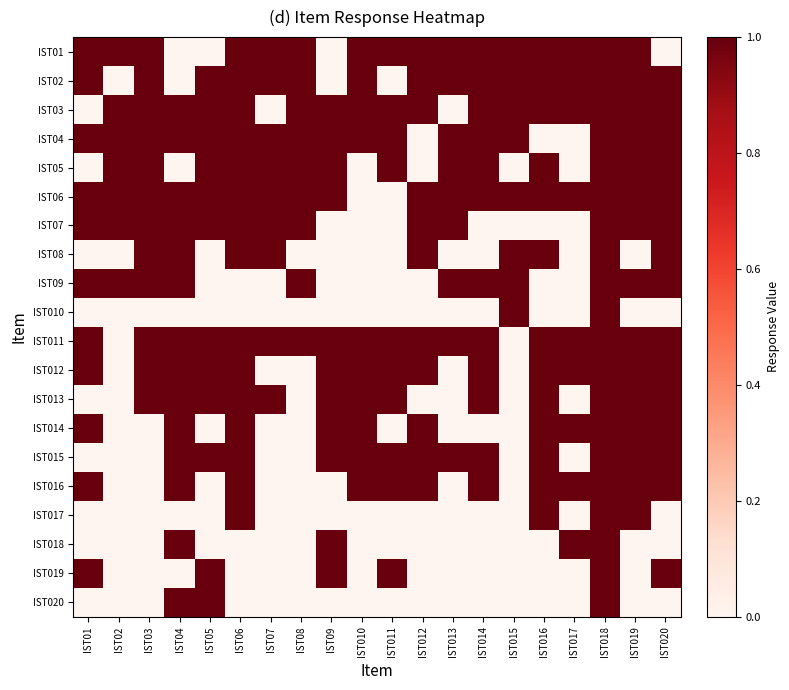

At how many categories does at least one series exceed 0?

20